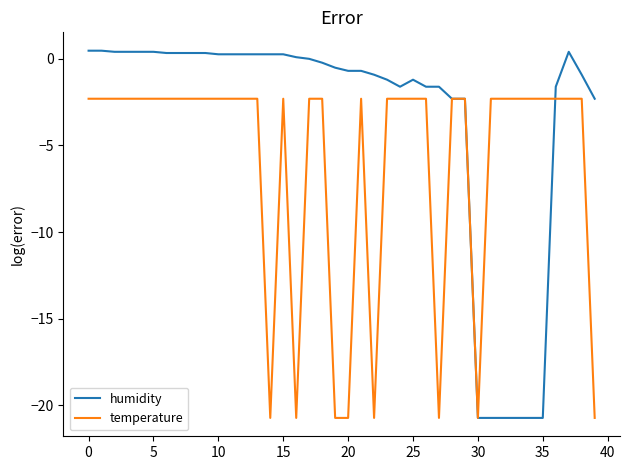

What is the minimum value for humidity?

-20.7